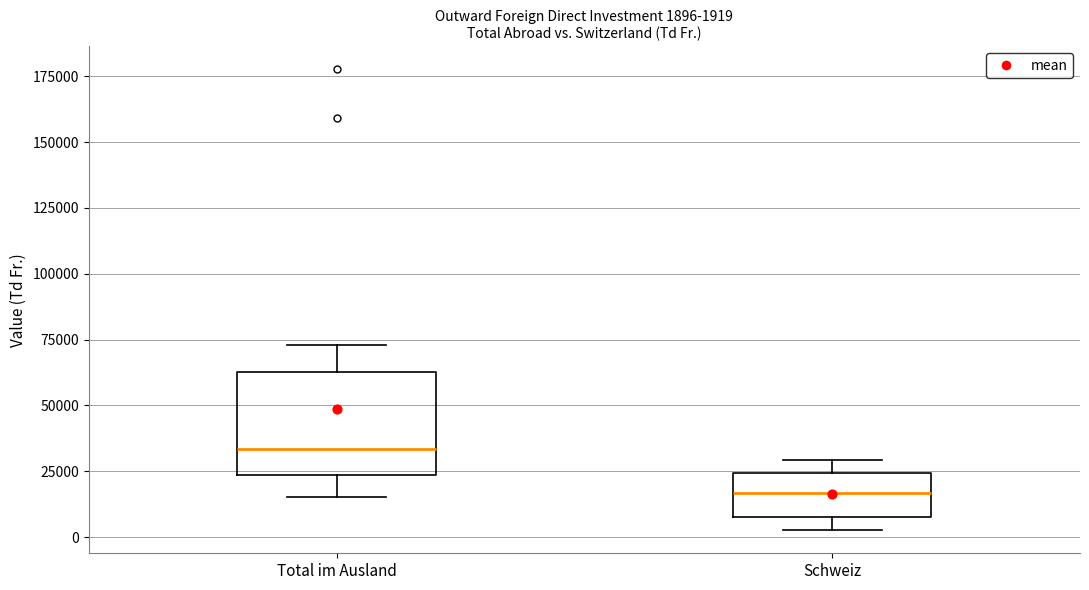

Which box has the highest median line?

Total im Ausland